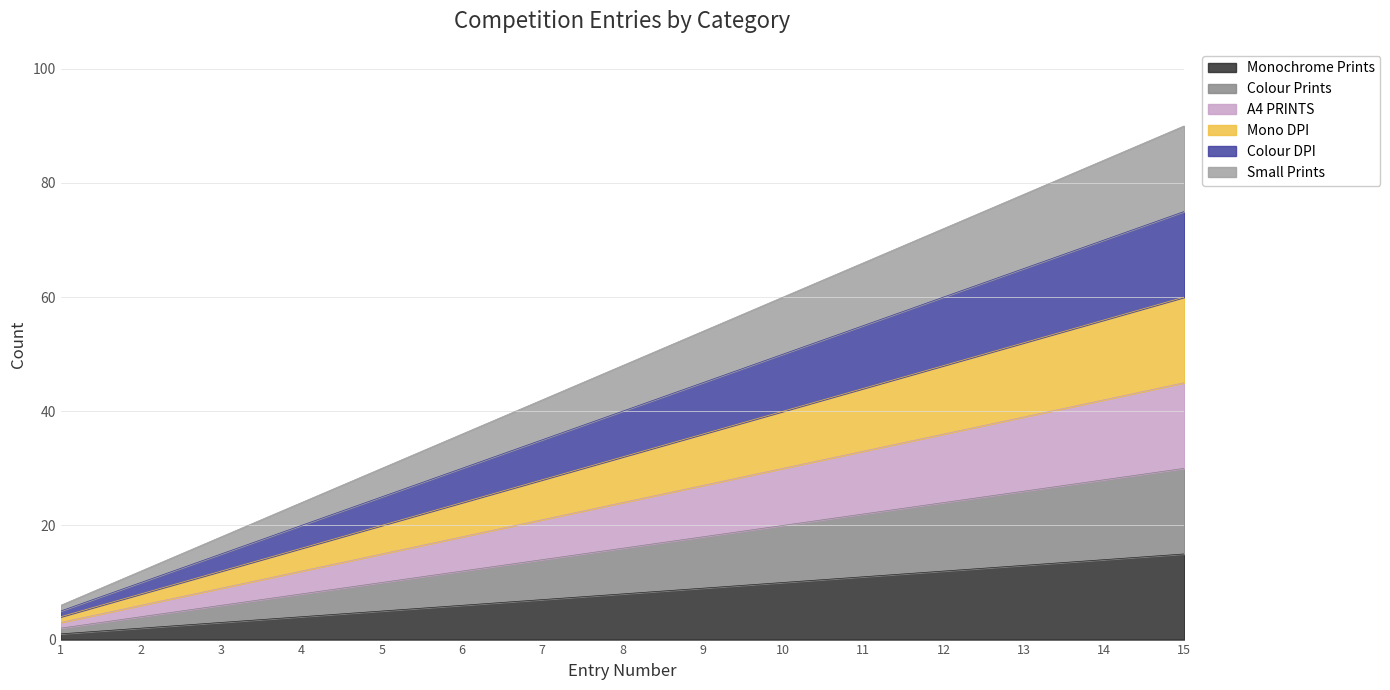

What is the value of the Monochrome Prints point at the 11th from the left?

11